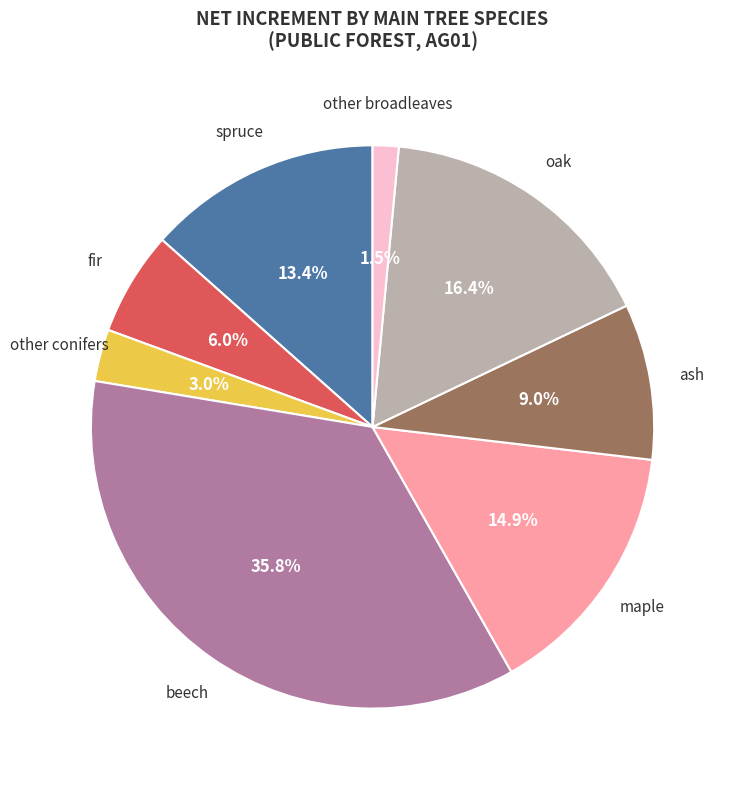

Is it true that maple is 9% of the pie?

False